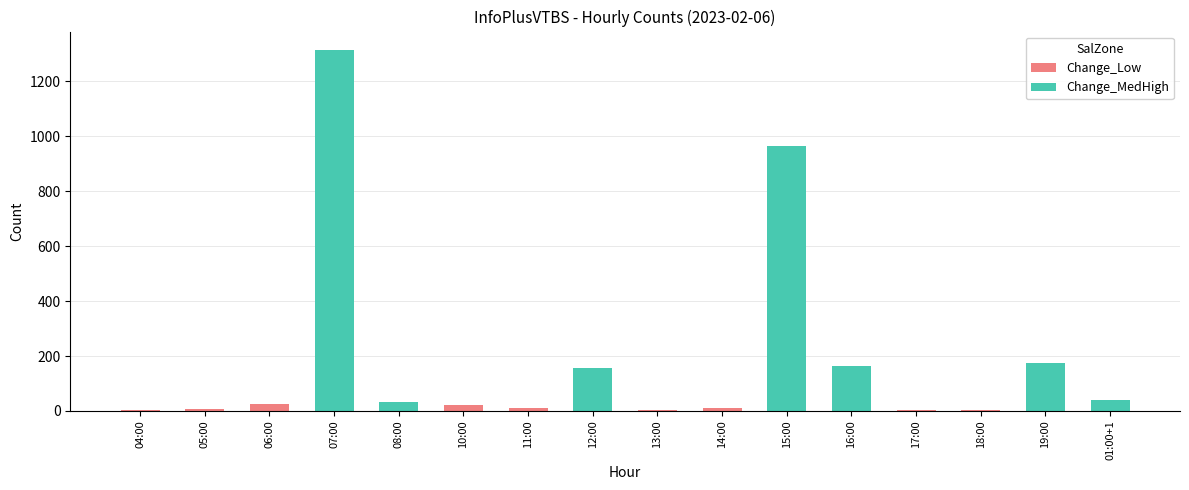

The value of Change_Low at 06:00 is 27. True or false?

True